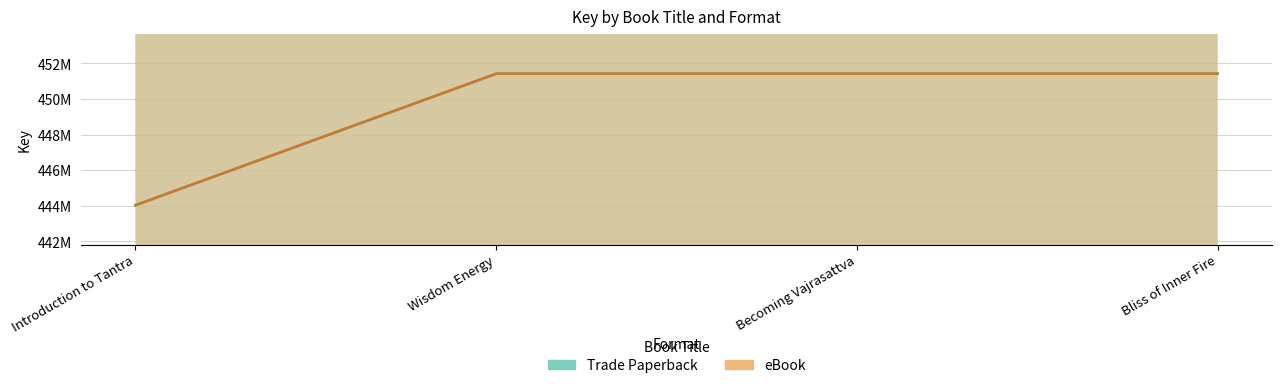

Reading right to left, transcribe all the data shown in this chart.

Trade Paperback: 451423334	451424496	451423560	444038203
eBook: 451423334	451424496	451423560	444038203